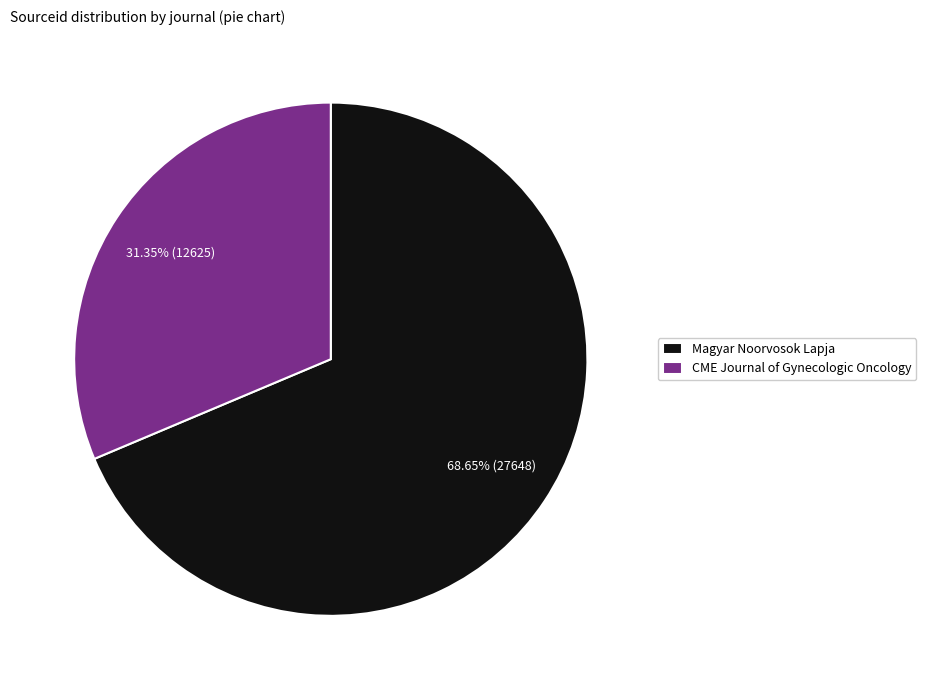

What portion of the pie excludes CME Journal of Gynecologic Oncology?

68.7%